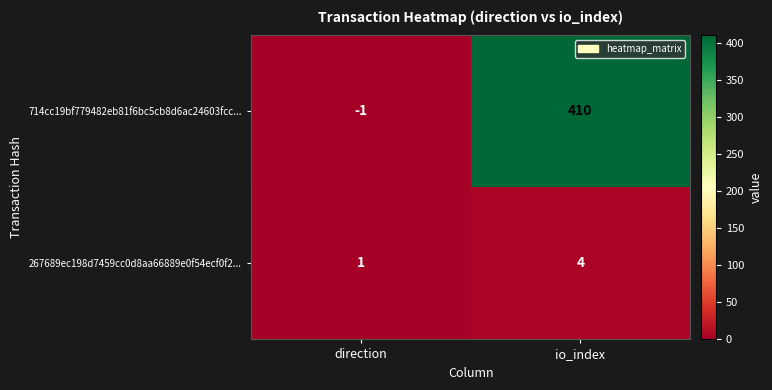

The value of 267689ec198d7459cc0d8aa66889e0f54ecf0f2... at io_index is 4. True or false?

True